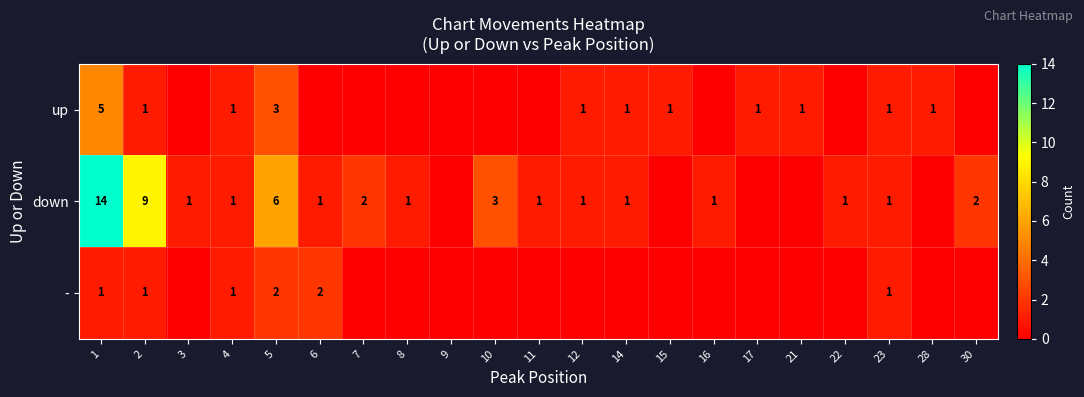

The up series shows 1 at 21. True or false?

True